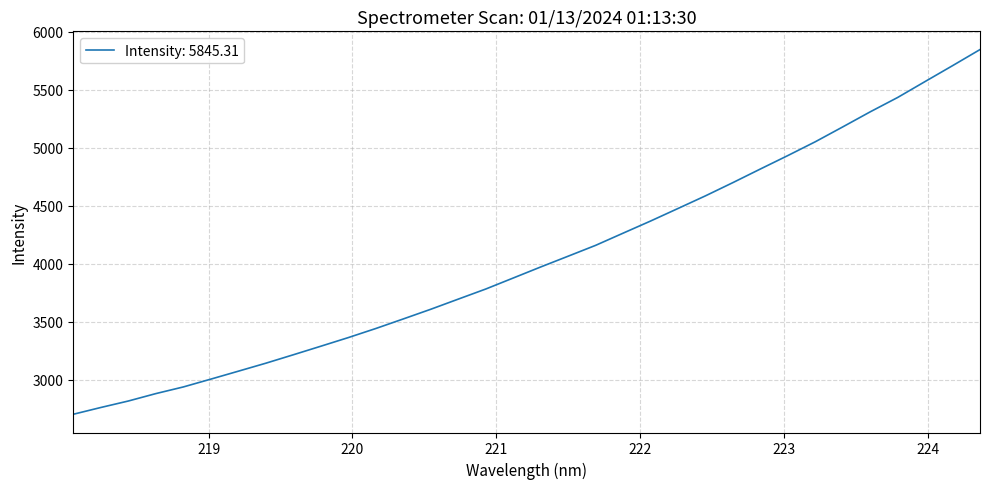

Count the number of categories in the chart.

34